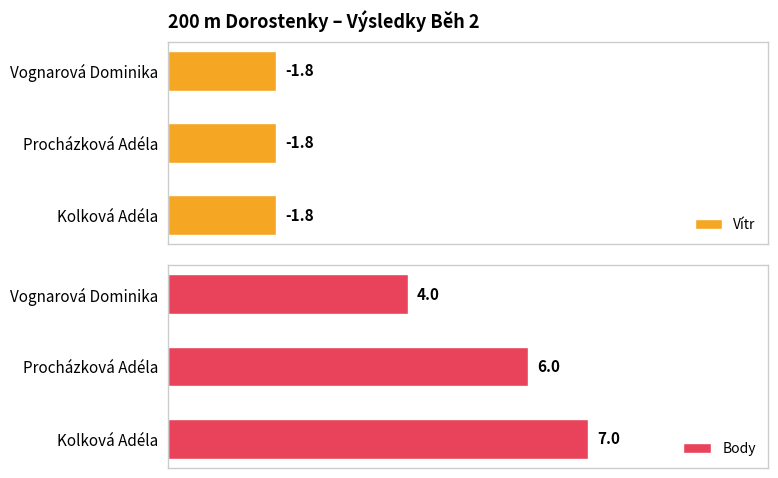

Which category has the highest value in the Body series?

Kolková Adéla